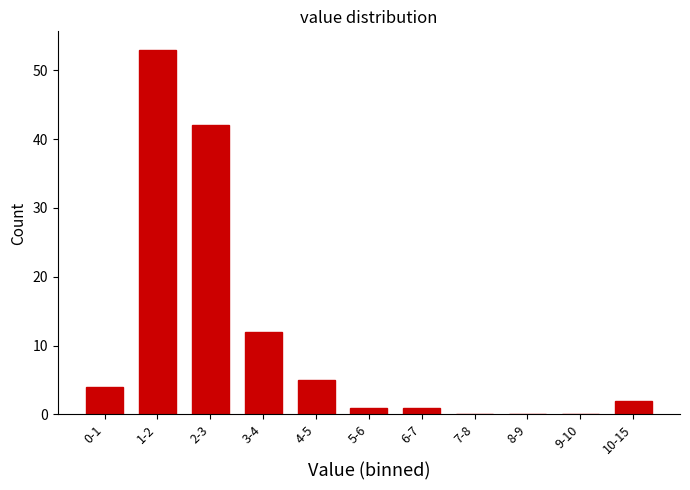

Reading right to left, list all the values displayed in this chart.

10-15=2	9-10=0	8-9=0	7-8=0	6-7=1	5-6=1	4-5=5	3-4=12	2-3=42	1-2=53	0-1=4